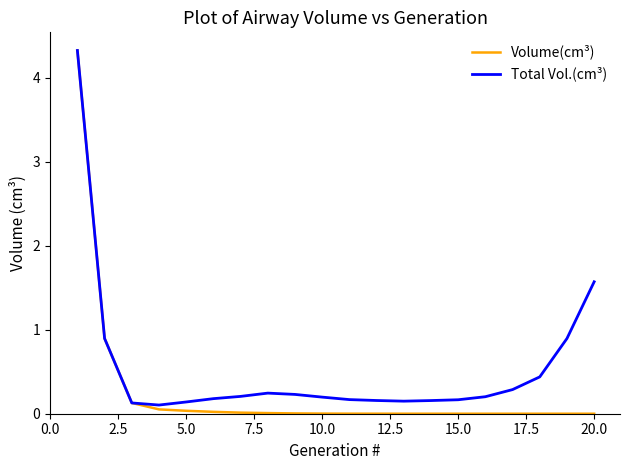

Which series has the largest range (max minus min)?

Volume(cm³)